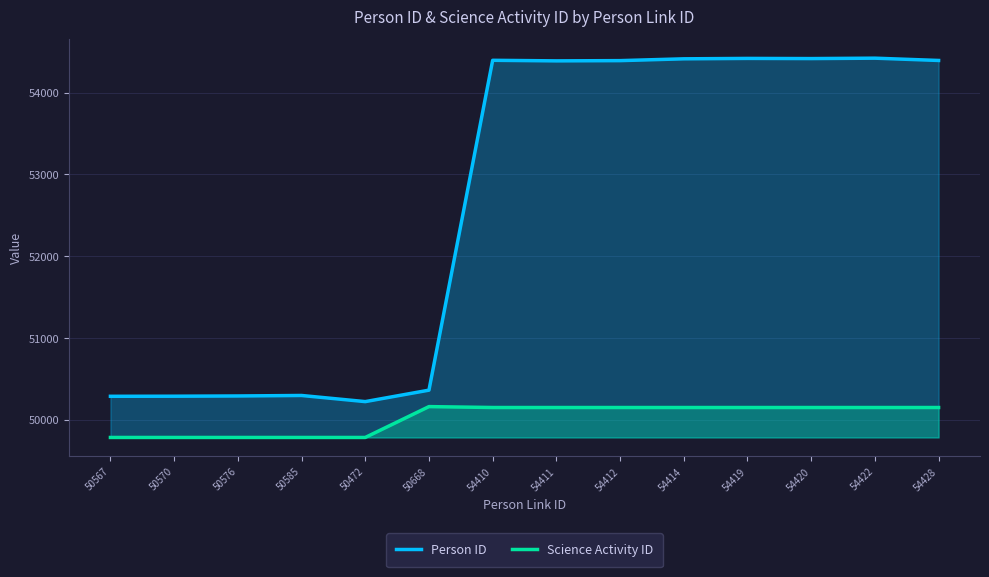

Reading left to right, list all the values displayed in this chart.

Person ID: 50290	50291	50294	50300	50225	50365	54395	54388	54391	54413	54418	54416	54421	54393
Science Activity ID: 49787	49787	49787	49787	49787	50164	50153	50153	50153	50153	50153	50153	50153	50153